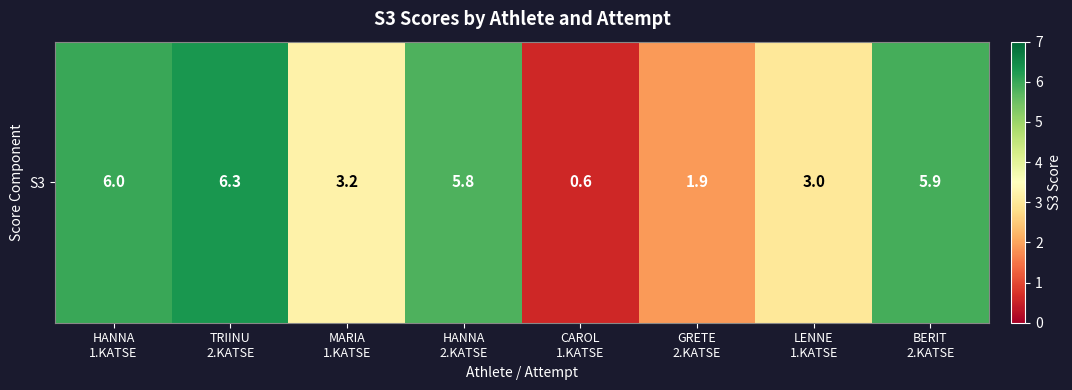

Rank the categories by value from highest to lowest.

TRIINU
2.KATSE, HANNA
1.KATSE, BERIT
2.KATSE, HANNA
2.KATSE, MARIA
1.KATSE, LENNE
1.KATSE, GRETE
2.KATSE, CAROL
1.KATSE